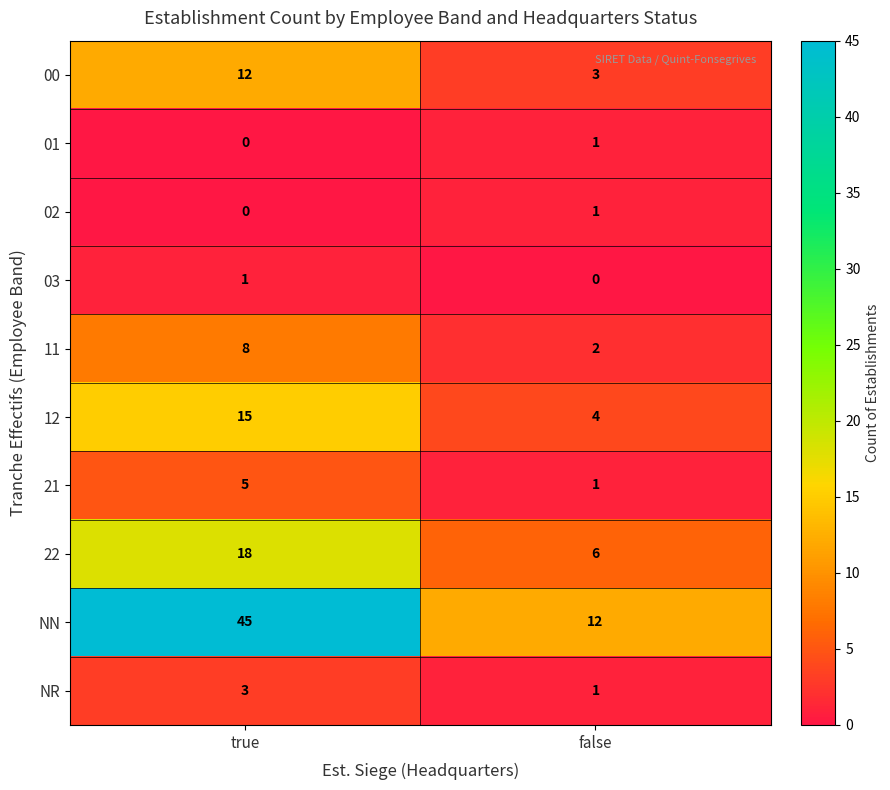

Reading left to right, extract all data points from this chart.

00: true=12	false=3
01: true=0	false=1
02: true=0	false=1
03: true=1	false=0
11: true=8	false=2
12: true=15	false=4
21: true=5	false=1
22: true=18	false=6
NN: true=45	false=12
NR: true=3	false=1